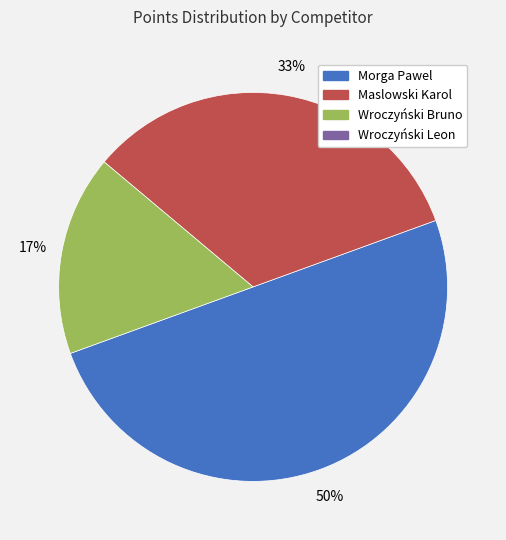

To the nearest percent, what is the difference between the largest and smallest slice percentages?

33%